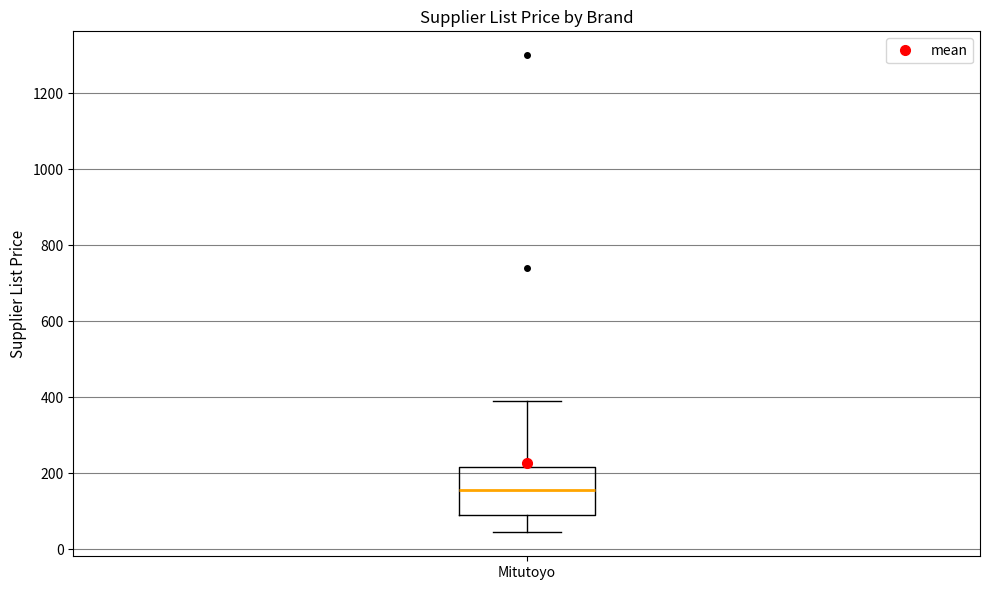

Transcribe this box plot: give where the median line is, the range the box spans, and where the two whiskers end, as read against the y-axis. The values are not printed on the chart, so give them approximately, as read against the axis.

median 160, box 80 to 220, whiskers 40 to 400